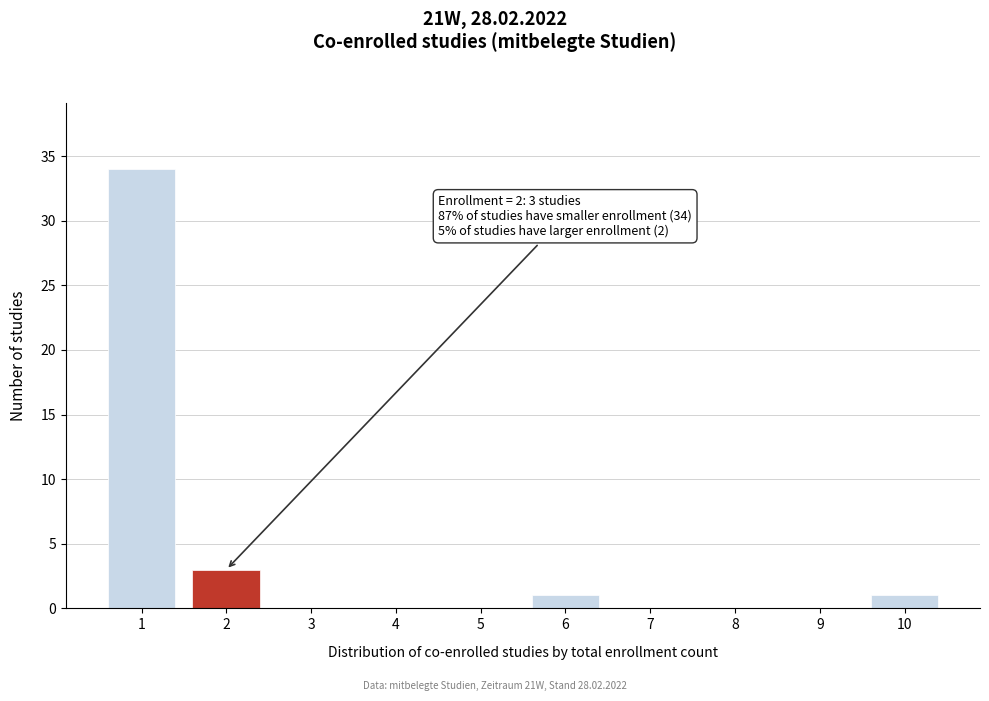

Reading left to right, transcribe all the data shown in this chart.

1=34	2=3	3=0	4=0	5=0	6=1	7=0	8=0	9=0	10=1